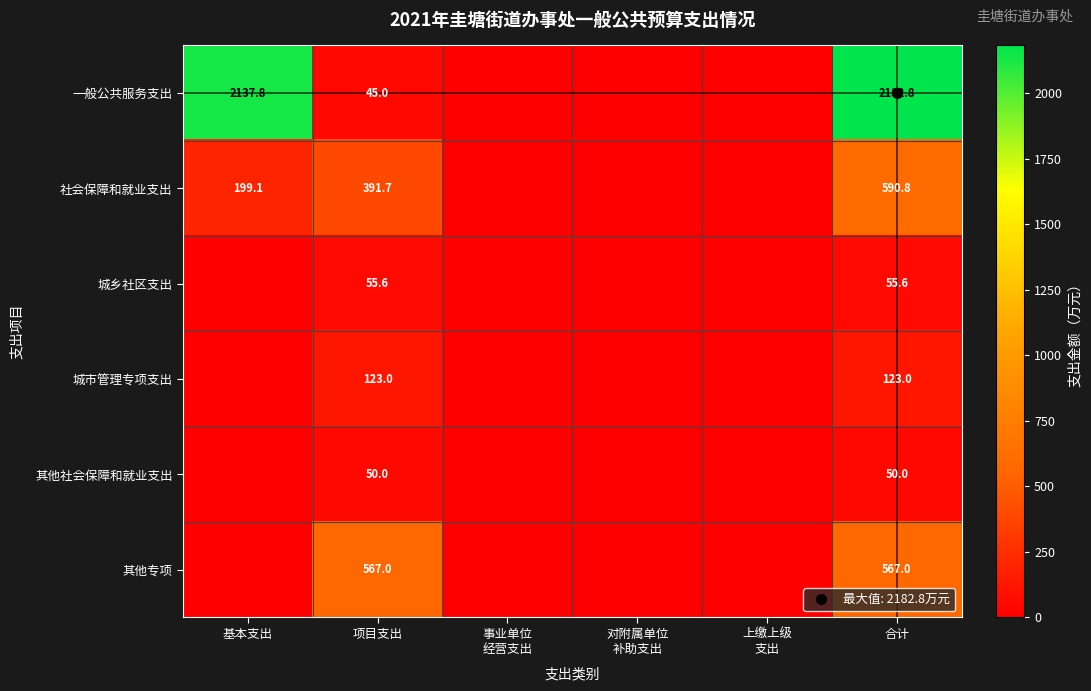

Count the 城市管理专项支出 values in the range 0 to 123.

6